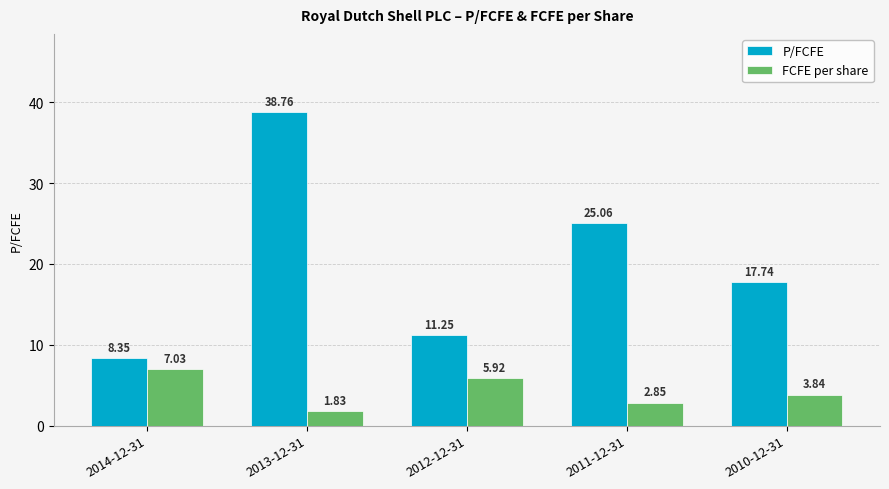

List the series in order of their peak value, highest first.

P/FCFE, FCFE per share